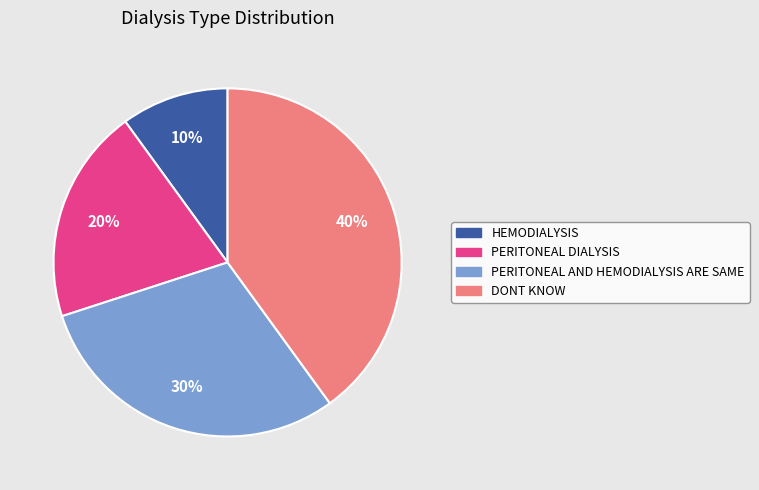

Which has a higher value, HEMODIALYSIS or PERITONEAL AND HEMODIALYSIS ARE SAME?

PERITONEAL AND HEMODIALYSIS ARE SAME